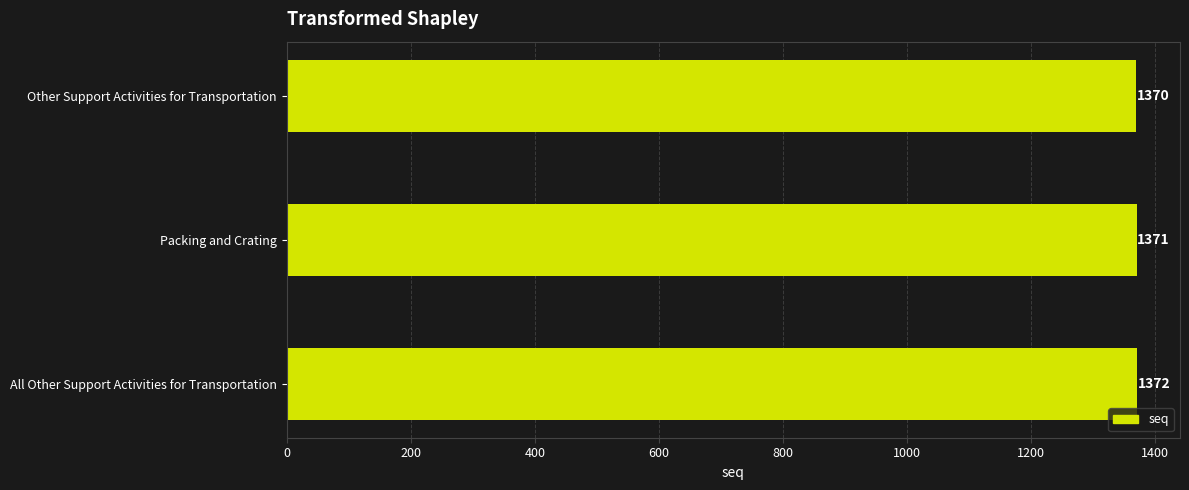

Which label corresponds to the largest value in the chart?

All Other Support Activities for Transportation